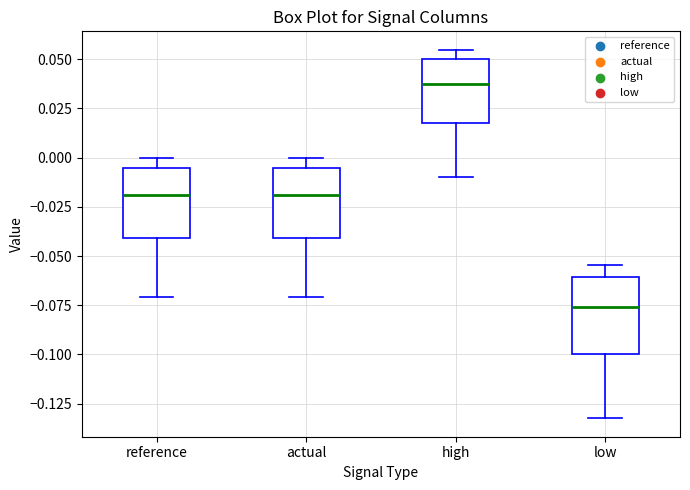

Reading left to right, read every box against the y-axis: the position of its median line, the range the box covers, and the ends of its whiskers. The values are not printed on the chart, so give them approximately, as read against the axis.

reference: median -0.020, box -0.040 to -0.005, whiskers -0.070 to 0.000
actual: median -0.020, box -0.040 to -0.005, whiskers -0.070 to 0.000
high: median 0.035, box 0.015 to 0.050, whiskers -0.010 to 0.055
low: median -0.075, box -0.100 to -0.060, whiskers -0.130 to -0.055